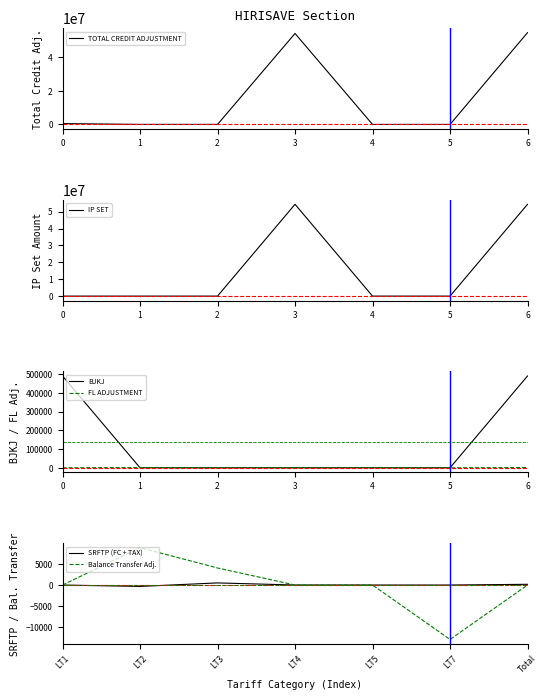

What is the greatest value displayed?

54848065.9